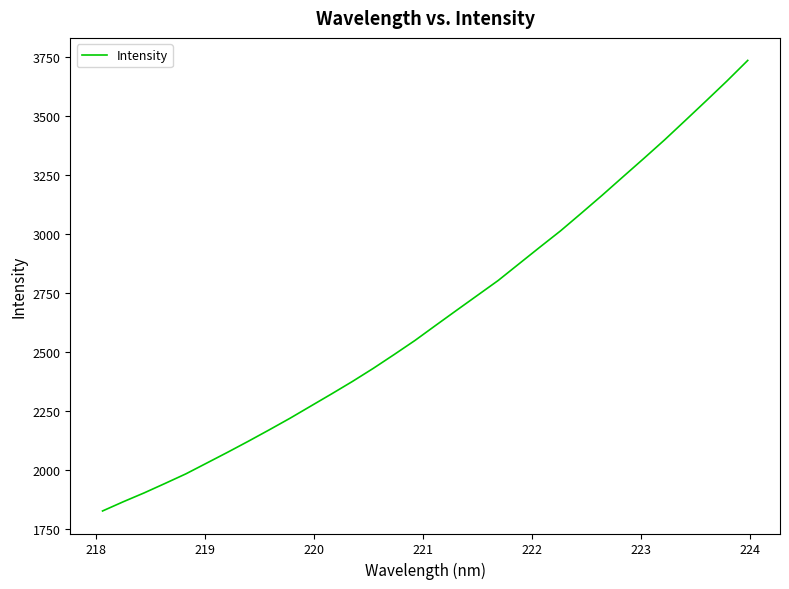

What is the minimum value shown in the chart?

1826.7